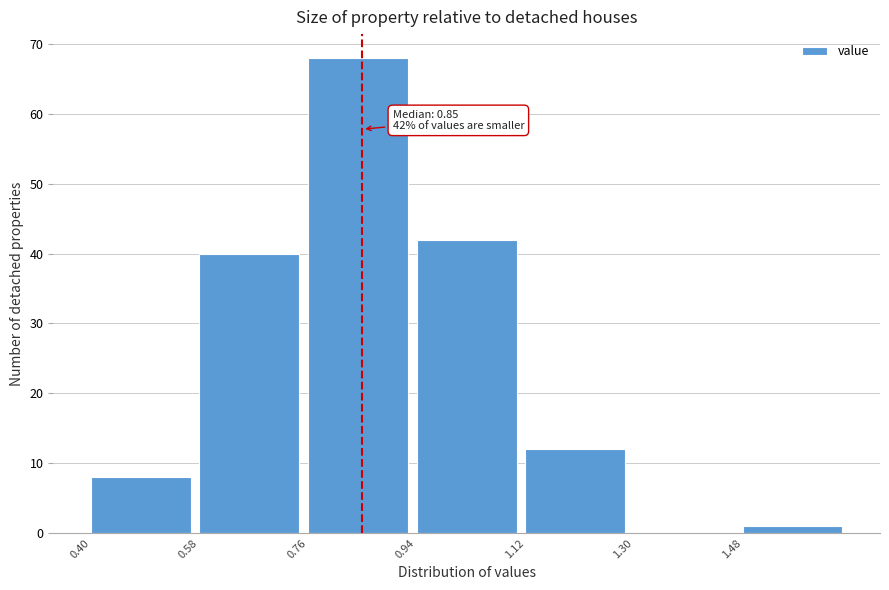

Which range on the x-axis has the tallest bar?

0.76 to 0.94